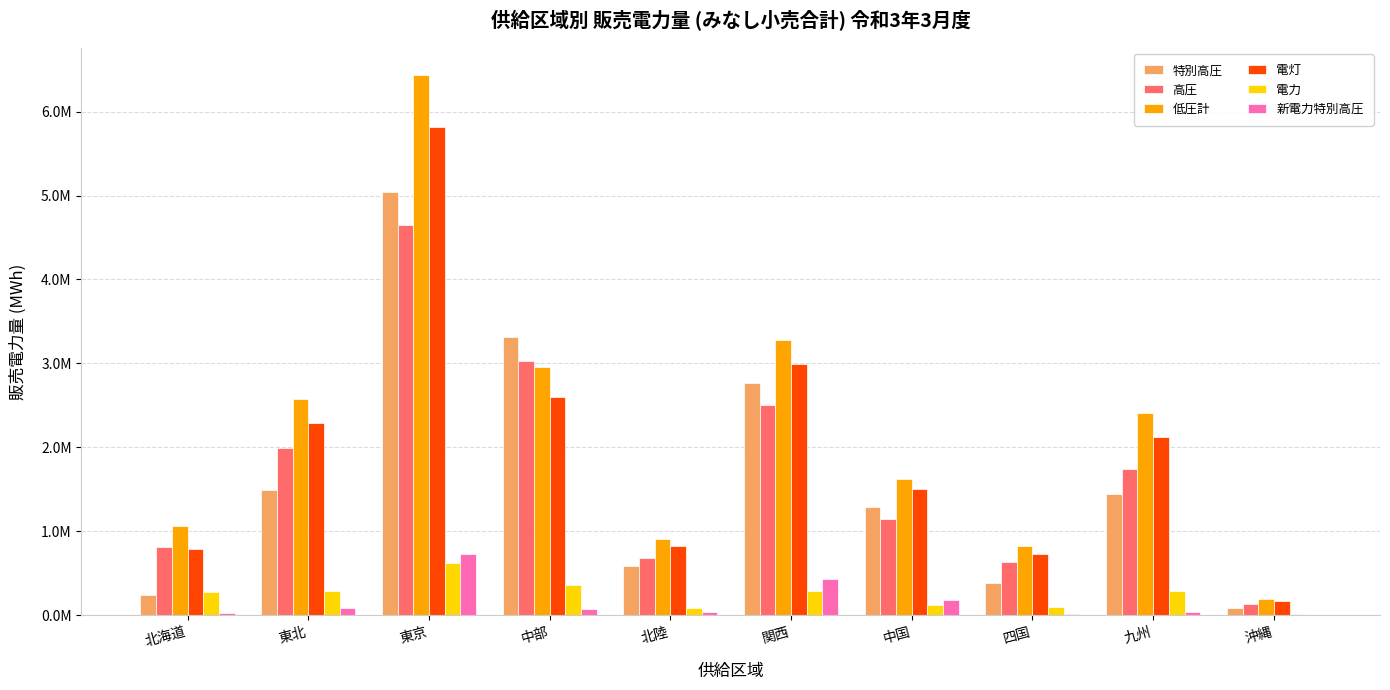

Which series has the largest total across all categories?

低圧計